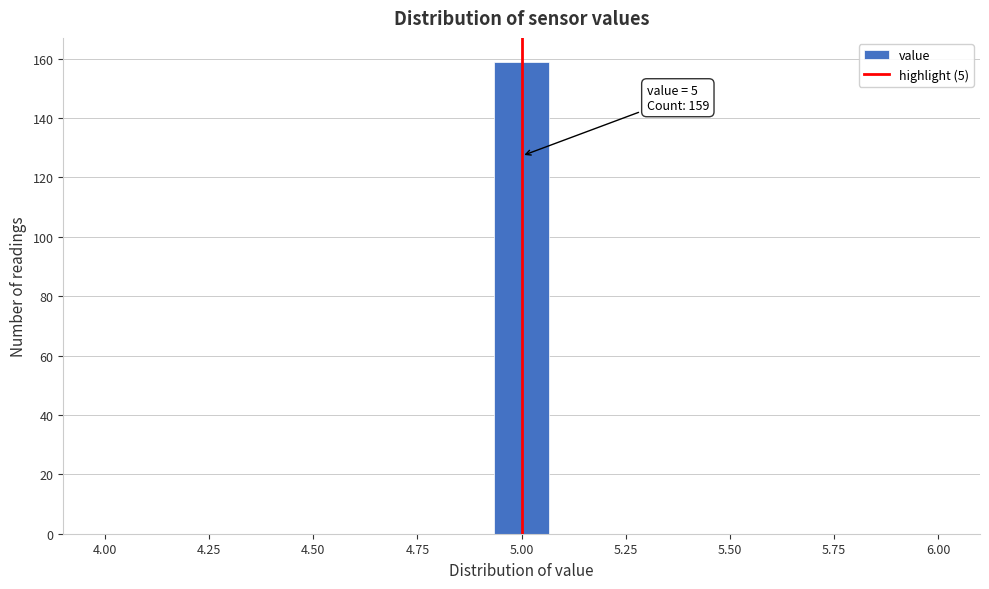

Read against the x-axis, roughly where is the centre of the tallest bar?

5.00